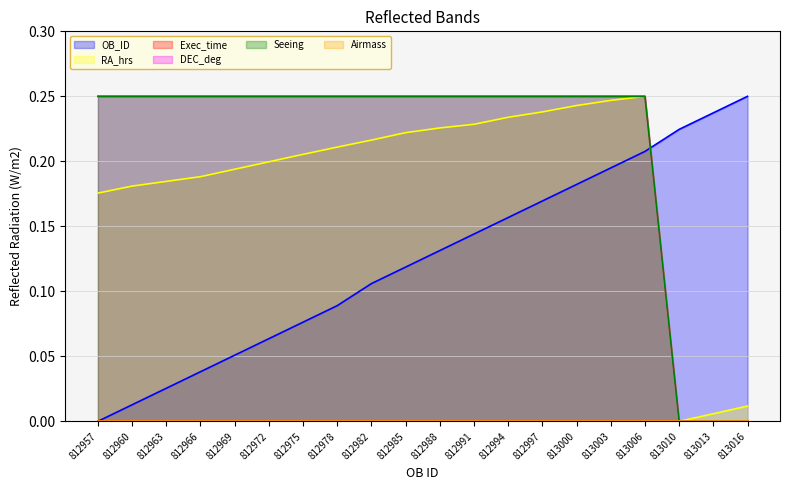

Is the value of RA_hrs at 812985 greater than the value of Seeing at 812991?

No